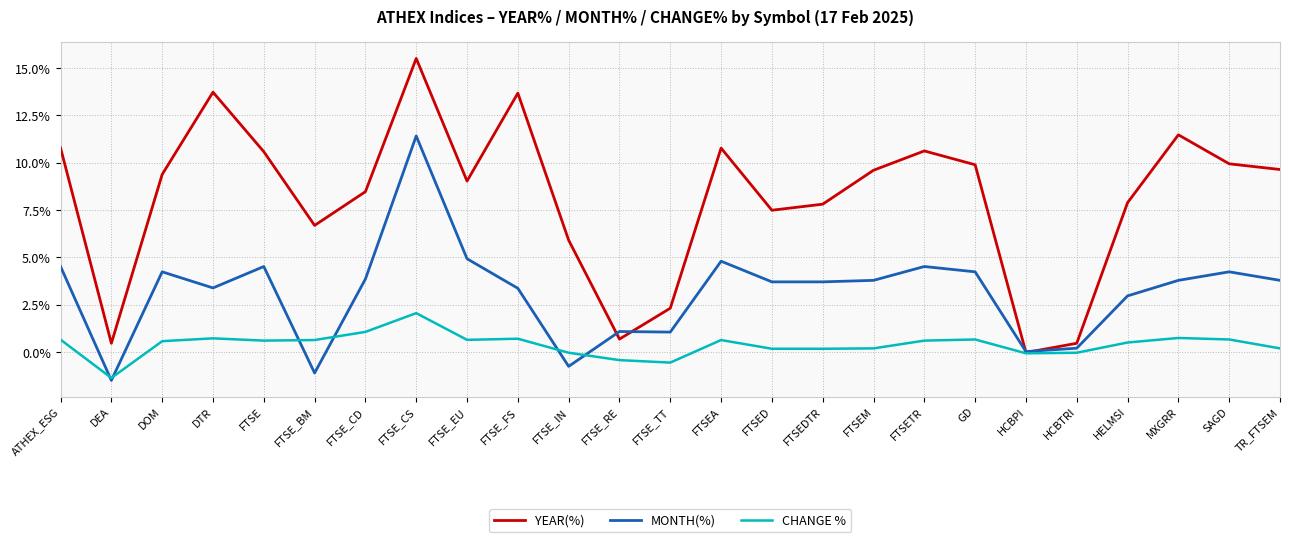

What is the difference between the highest and lowest values at FTSE_CD?

7.4